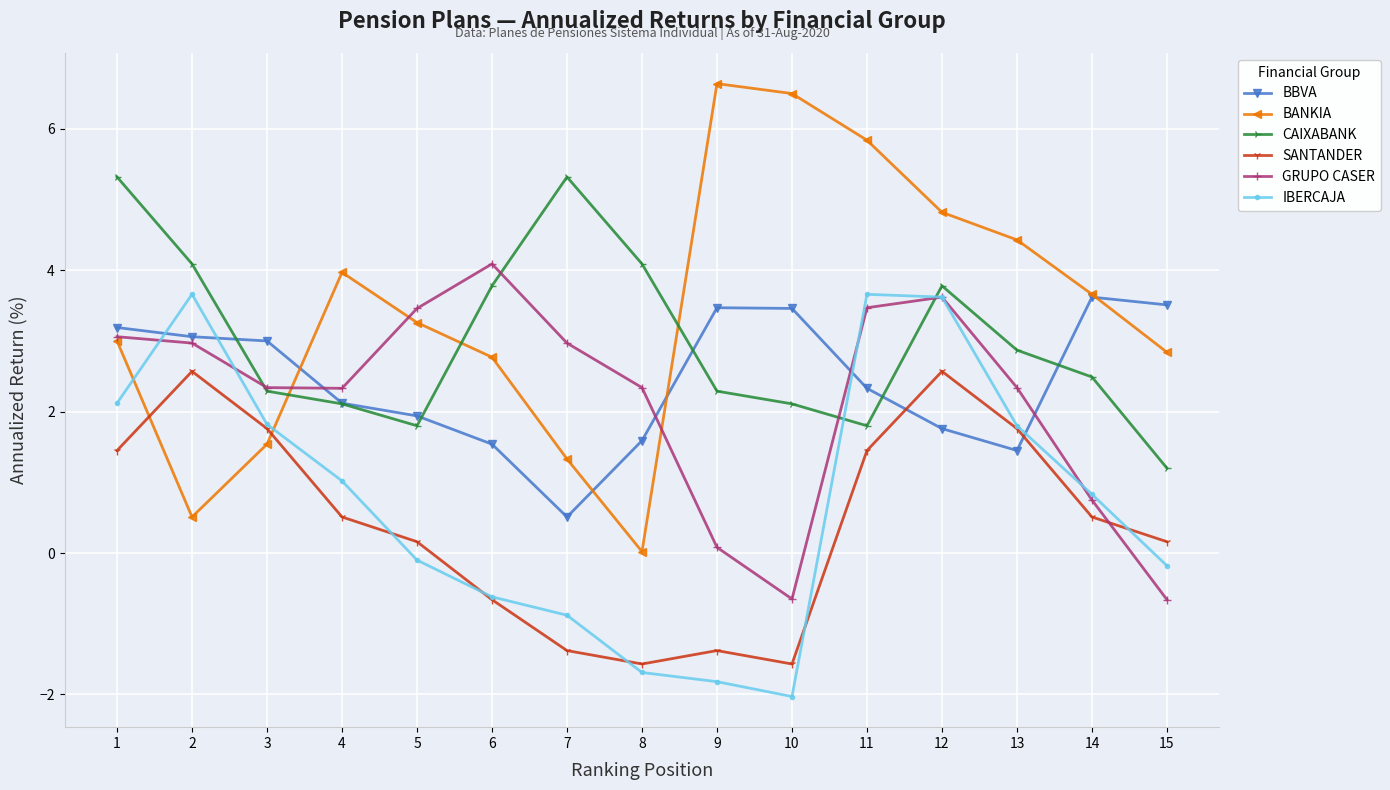

Which category has the highest value across all series?

9